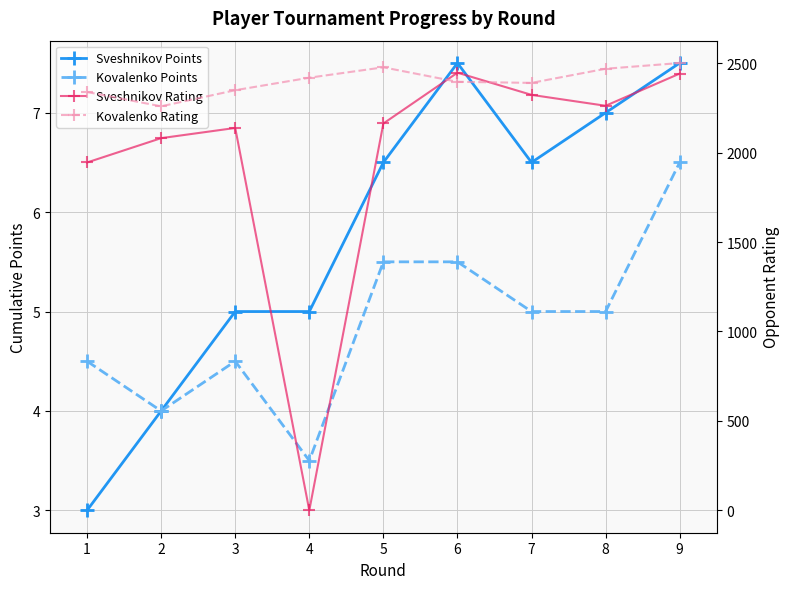

Reading left to right, list all the values displayed in this chart.

Sveshnikov Points: 3.0	4.0	5.0	5.0	6.5	7.5	6.5	7.0	7.5
Kovalenko Points: 4.5	4.0	4.5	3.5	5.5	5.5	5.0	5.0	6.5
Sveshnikov Rating: 1945.0	2081.0	2138.0	0.0	2163.0	2447.0	2323.0	2262.0	2442.0
Kovalenko Rating: 2339.0	2259.0	2349.0	2419.0	2477.0	2396.0	2390.0	2469.0	2501.0